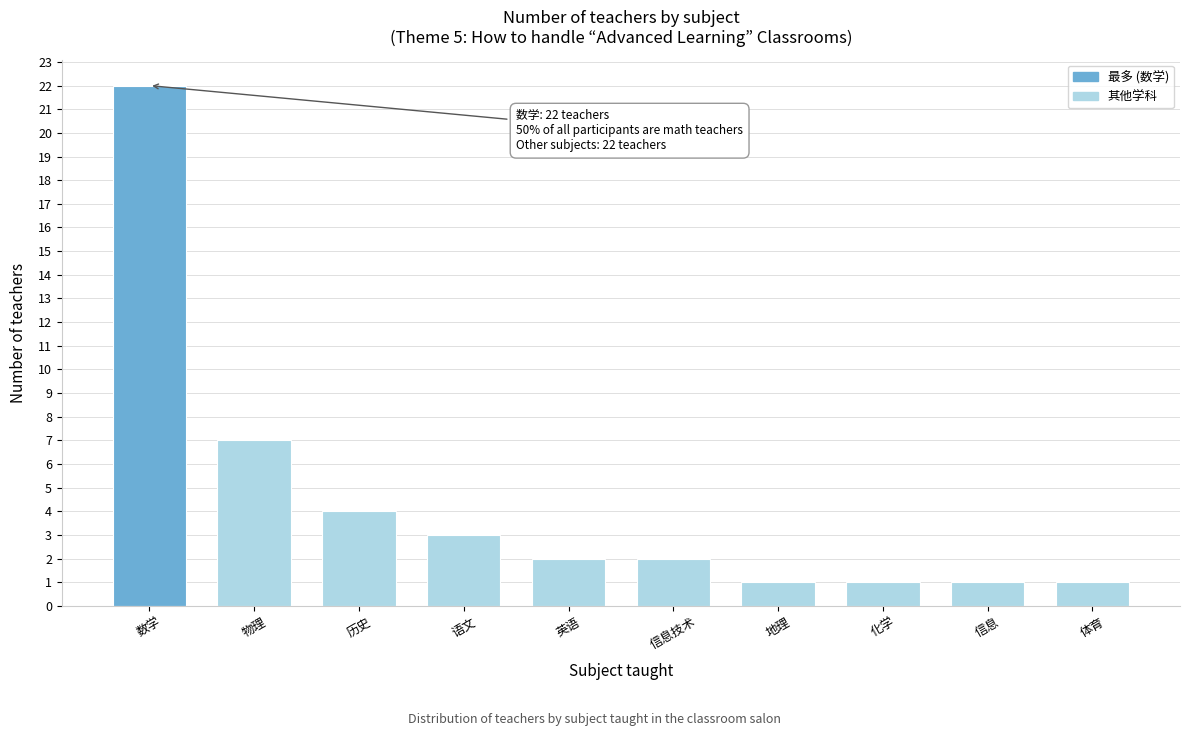

Reading left to right, list all the values displayed in this chart.

数学=22	物理=7	历史=4	语文=3	英语=2	信息技术=2	地理=1	化学=1	信息=1	体育=1